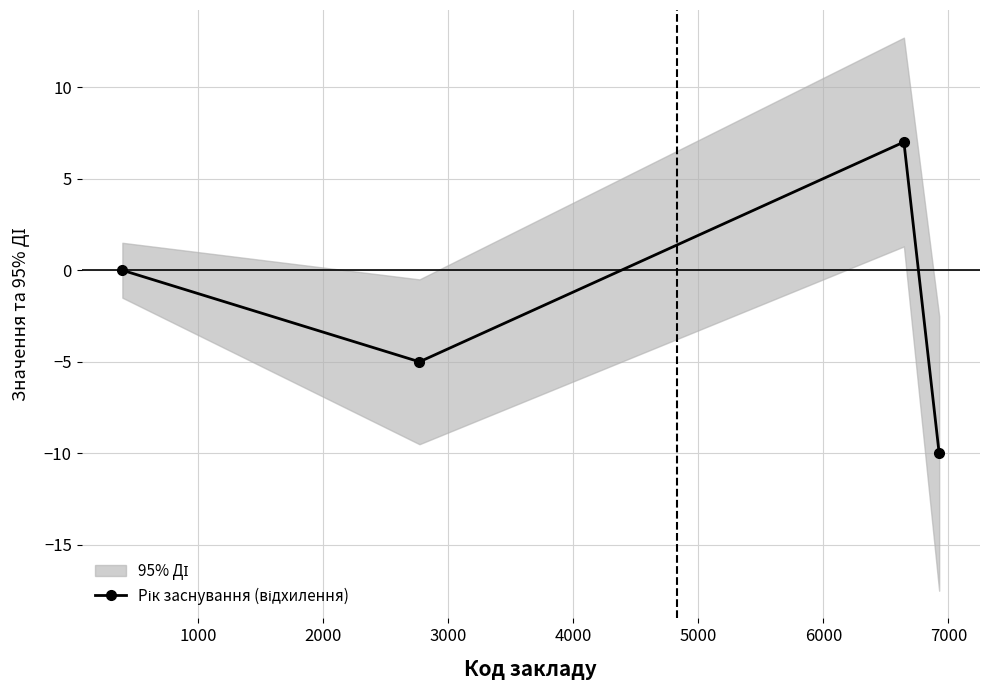

True or false: the data has more than 1 interior local peaks.

False